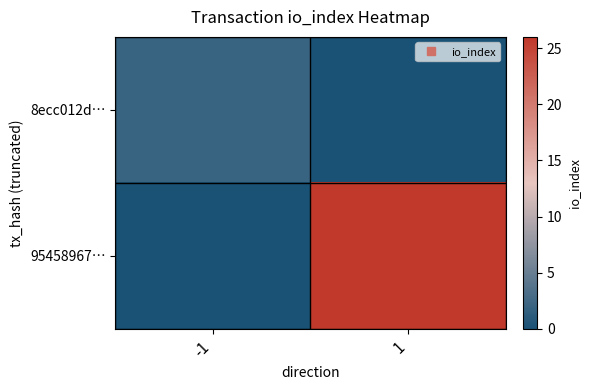

At -1, list the series in order from smallest to largest.

95458967…, 8ecc012d…